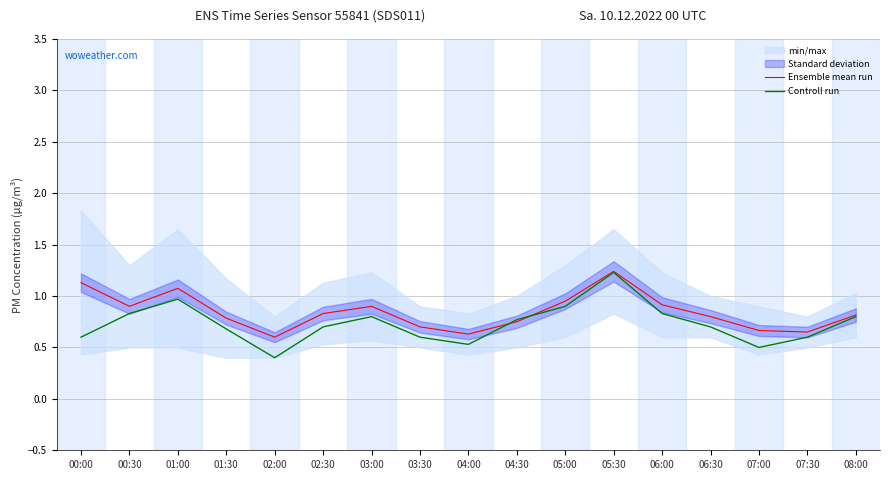

What is the value of the Controll run point at the 5th from the left?

0.4